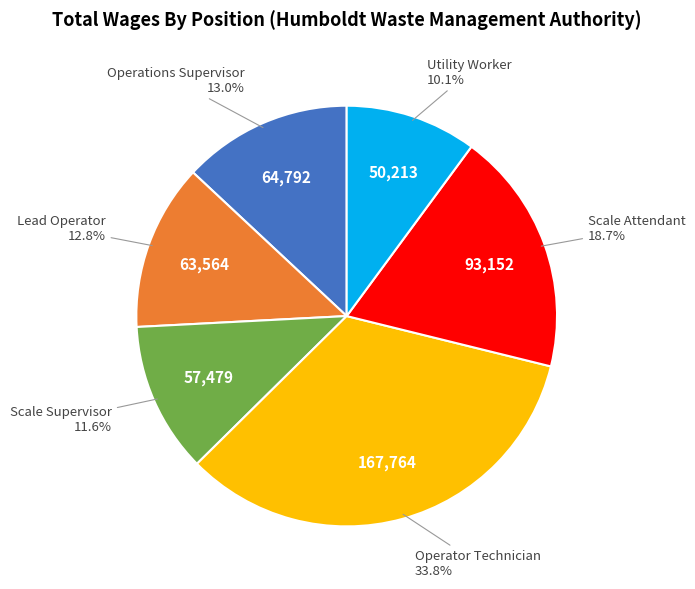

Is there a majority slice in this chart?

No